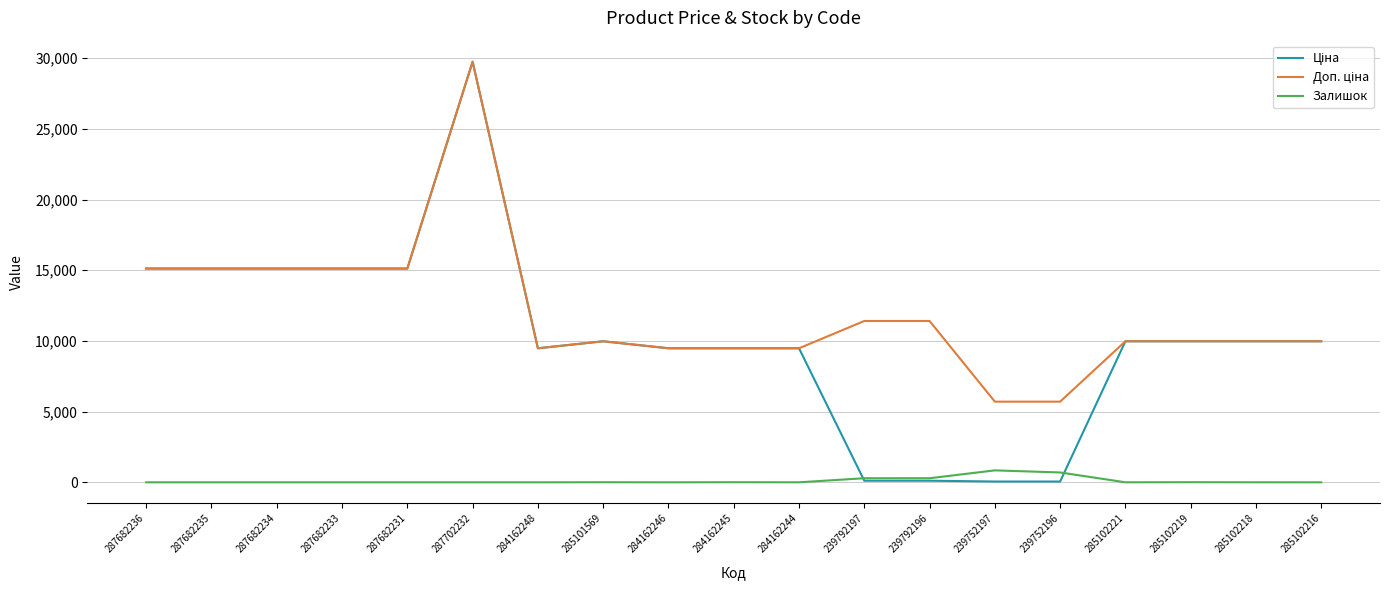

At which category is the sum across all series the highest?

287702232